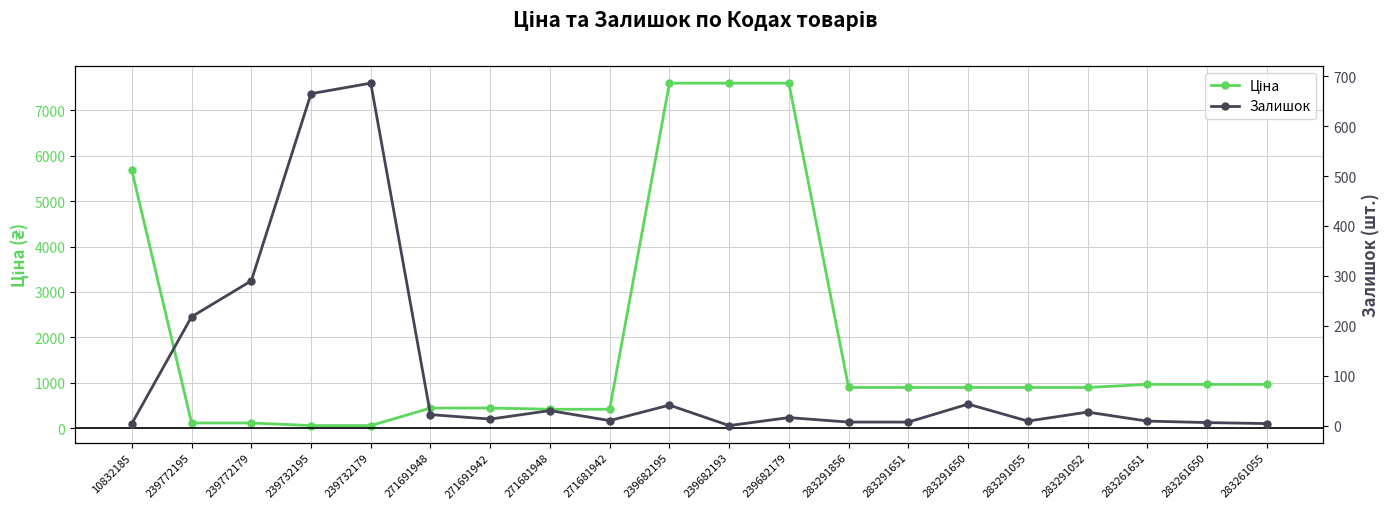

Is the value of Залишок at 283291856 greater than the value of Ціна at 239682179?

No